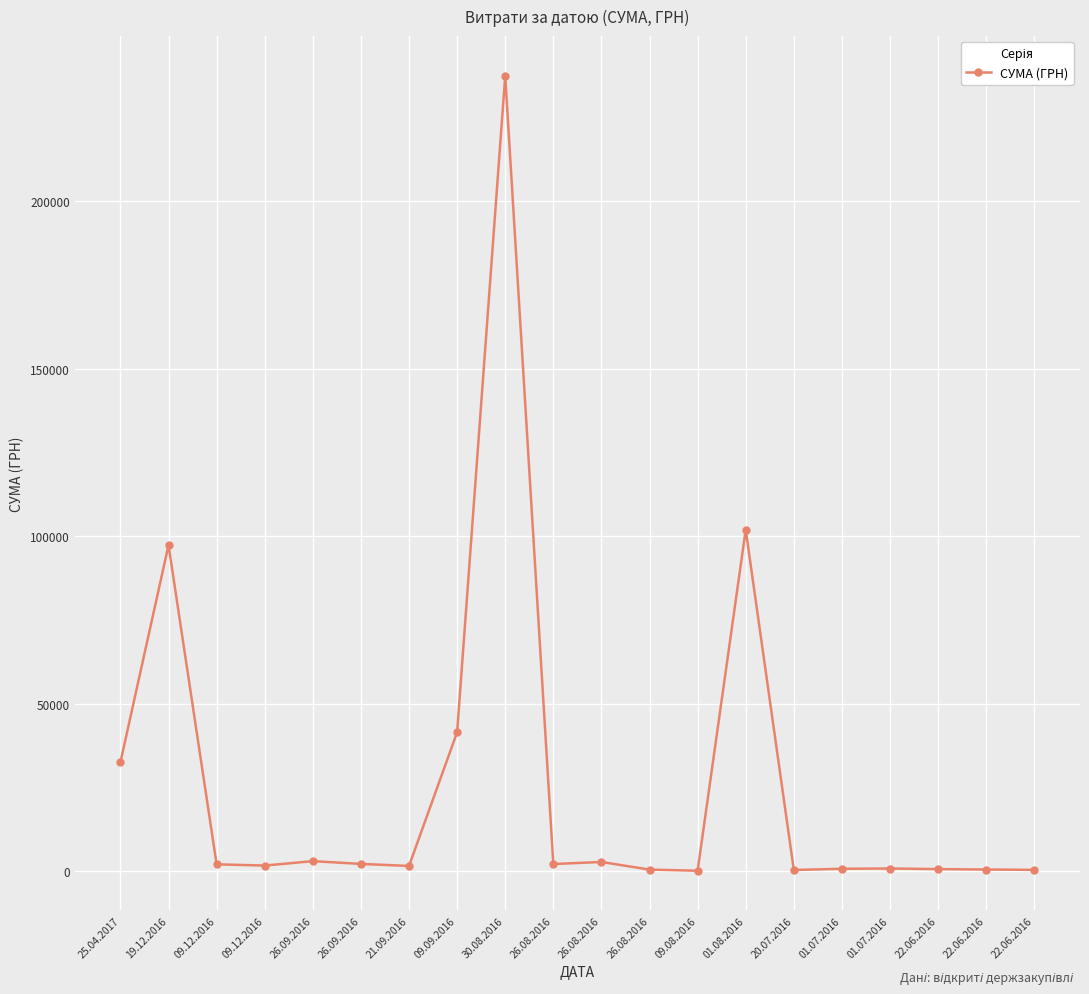

What is the value of the 10th point from the left?

2137.5